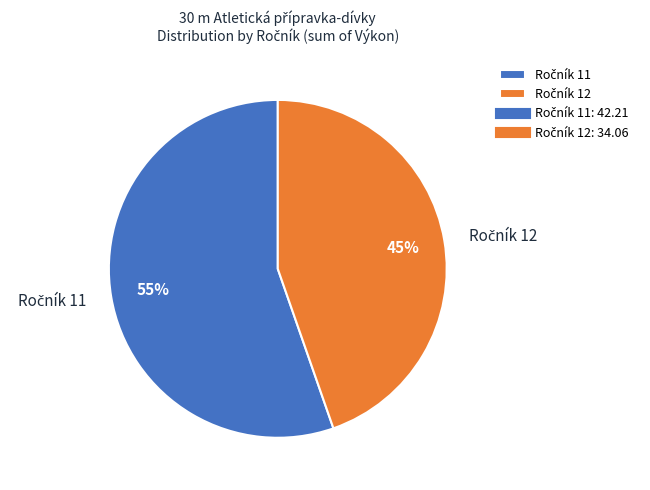

Does any single category account for the majority?

Yes